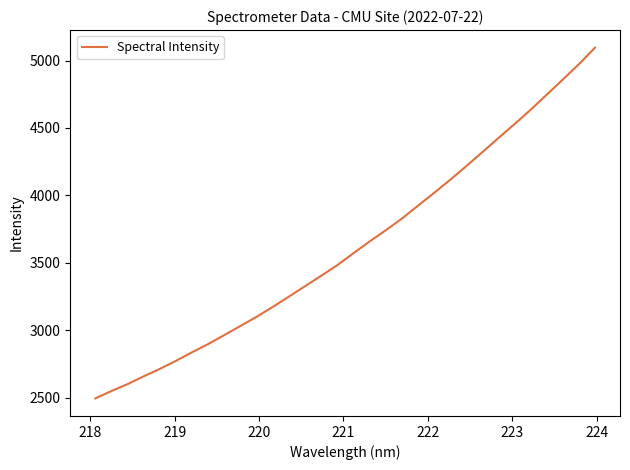

What is the difference between the maximum and minimum values?

2601.6